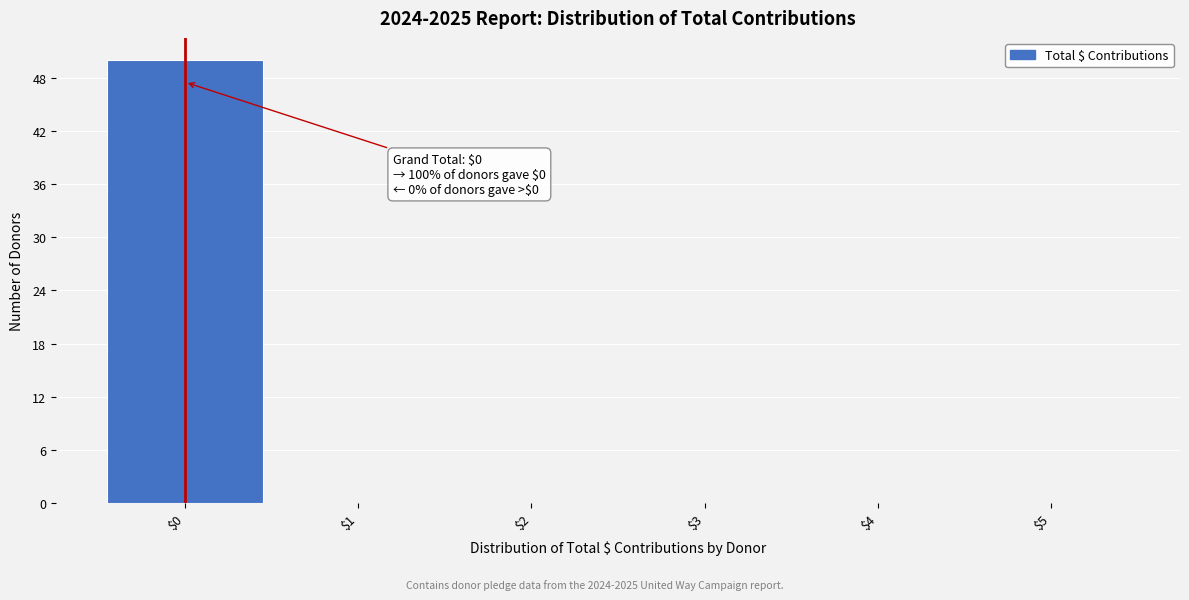

Over which range of the x-axis is the bar tallest?

-0.5 to 0.5